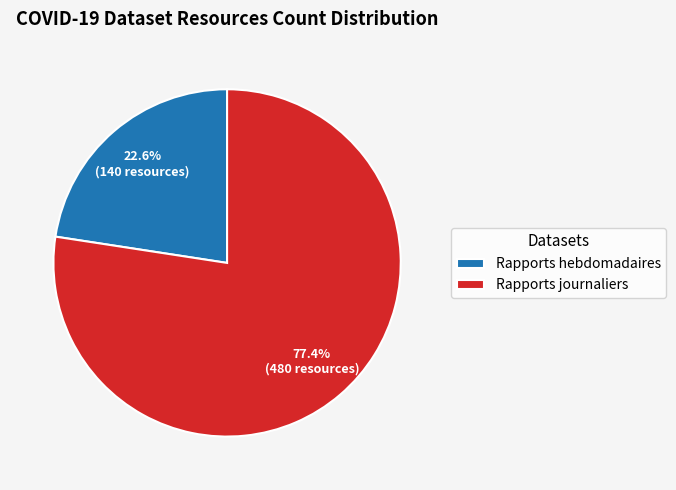

Between Rapports journaliers and Rapports hebdomadaires, which is larger?

Rapports journaliers